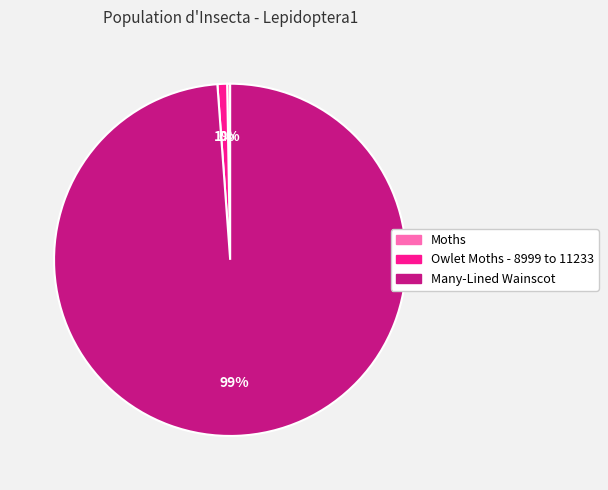

To the nearest percent, what portion does Many-Lined Wainscot represent?

99%